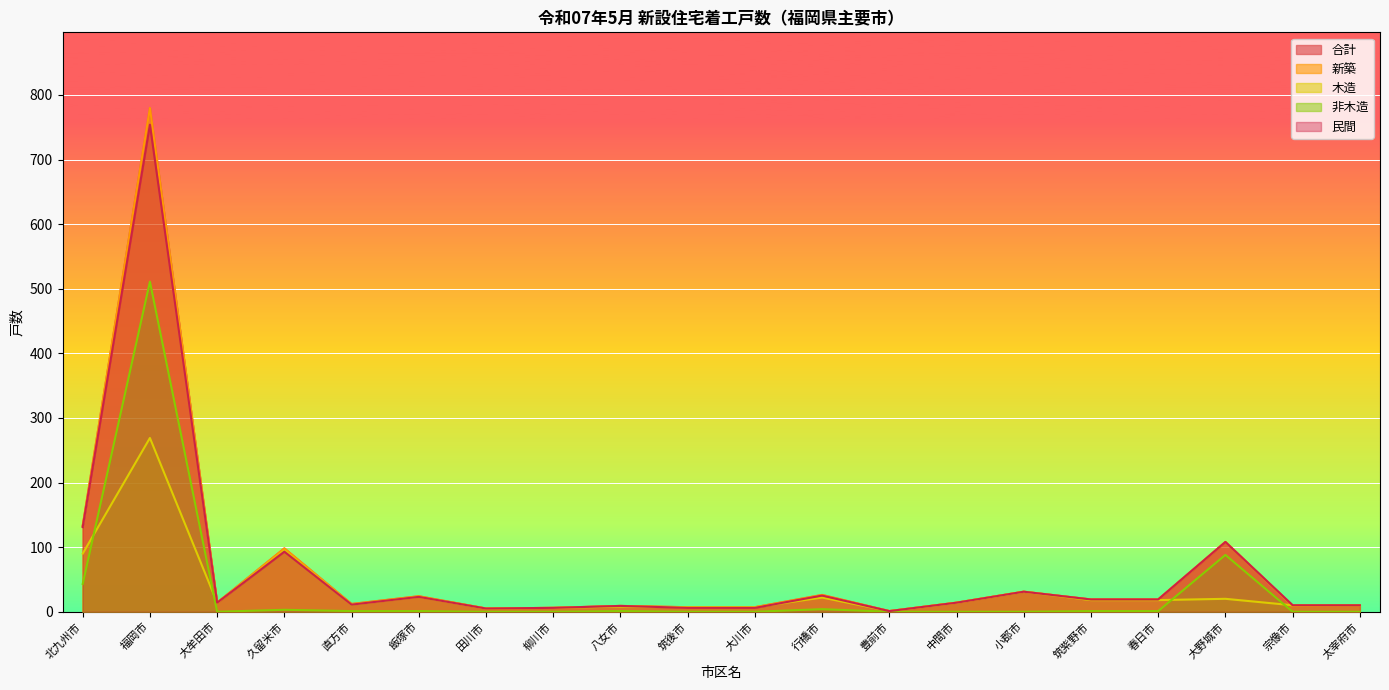

Reading left to right, what are all the values shown in this chart?

合計: 北九州市=133	福岡市=780	大牟田市=14	久留米市=98	直方市=12	飯塚市=24	田川市=5	柳川市=6	八女市=9	筑後市=7	大川市=7	行橋市=26	豊前市=1	中間市=14	小郡市=31	筑紫野市=19	春日市=19	大野城市=108	宗像市=10	太宰府市=10
新築: 北九州市=133	福岡市=780	大牟田市=14	久留米市=98	直方市=12	飯塚市=24	田川市=5	柳川市=6	八女市=9	筑後市=7	大川市=7	行橋市=26	豊前市=1	中間市=14	小郡市=31	筑紫野市=19	春日市=19	大野城市=108	宗像市=9	太宰府市=10
木造: 北九州市=90	福岡市=269	大牟田市=14	久留米市=95	直方市=11	飯塚市=23	田川市=5	柳川市=6	八女市=8	筑後市=7	大川市=7	行橋市=22	豊前市=1	中間市=14	小郡市=31	筑紫野市=18	春日市=18	大野城市=20	宗像市=10	太宰府市=10
非木造: 北九州市=43	福岡市=511	大牟田市=0	久留米市=3	直方市=1	飯塚市=1	田川市=0	柳川市=0	八女市=1	筑後市=0	大川市=0	行橋市=4	豊前市=0	中間市=0	小郡市=0	筑紫野市=1	春日市=1	大野城市=88	宗像市=0	太宰府市=0
民間: 北九州市=131	福岡市=754	大牟田市=14	久留米市=93	直方市=11	飯塚市=23	田川市=5	柳川市=6	八女市=9	筑後市=6	大川市=6	行橋市=25	豊前市=1	中間市=14	小郡市=31	筑紫野市=19	春日市=19	大野城市=108	宗像市=10	太宰府市=10